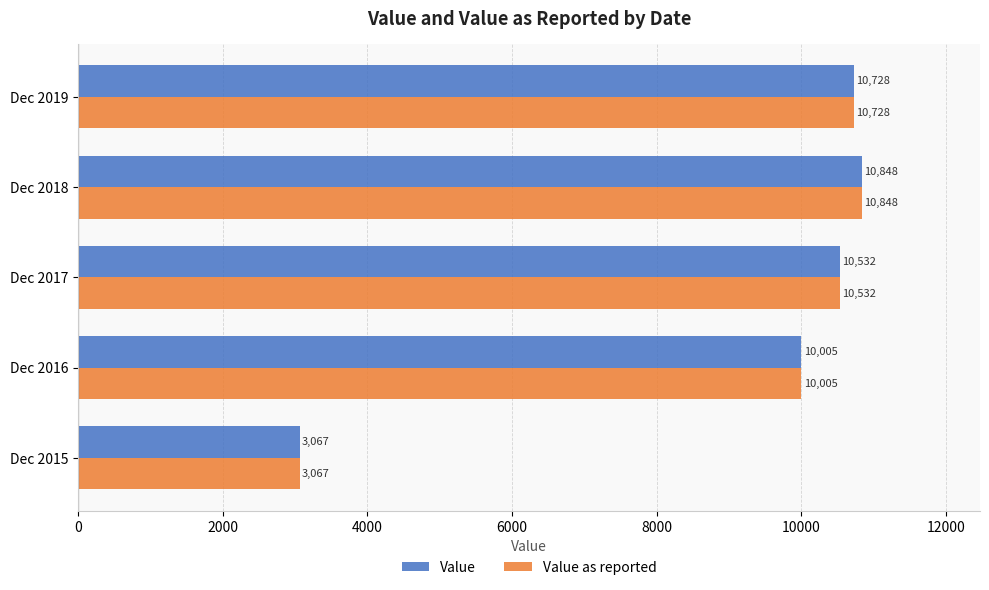

What is the sum of all Value values?

45180